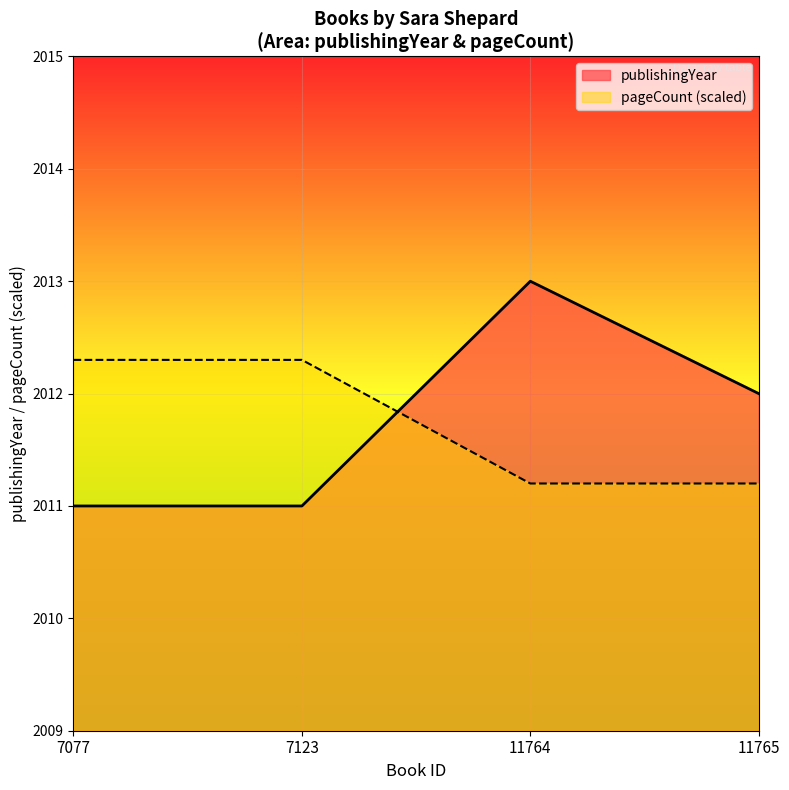

Between 7123 and 11764, which is larger?

11764